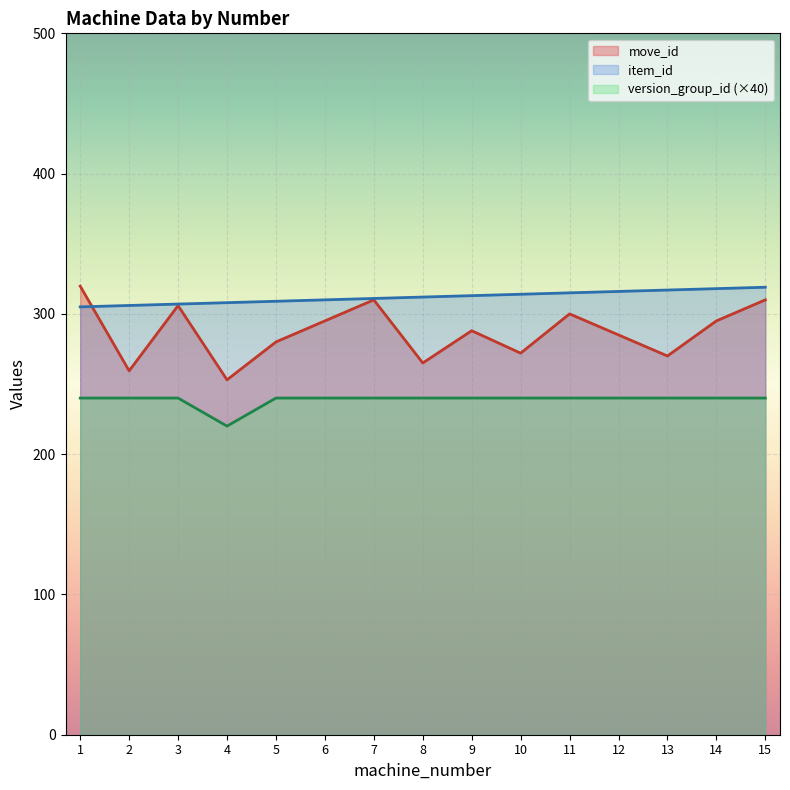

True or false: version_group_id and item_id cross at least once.

False